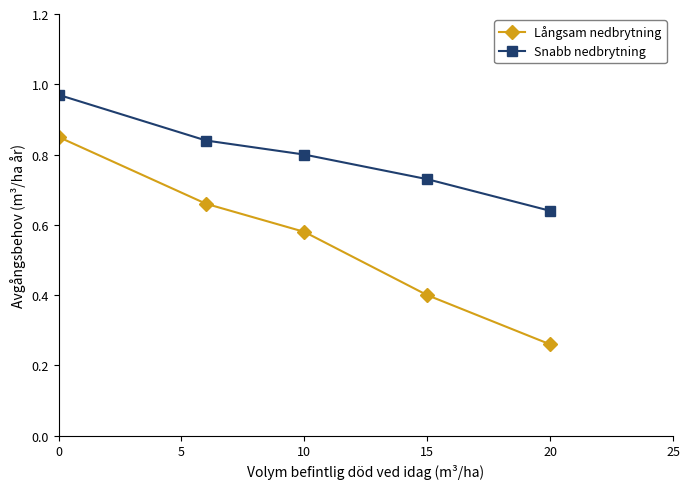

True or false: Långsam nedbrytning and Snabb nedbrytning intersect in this chart.

False